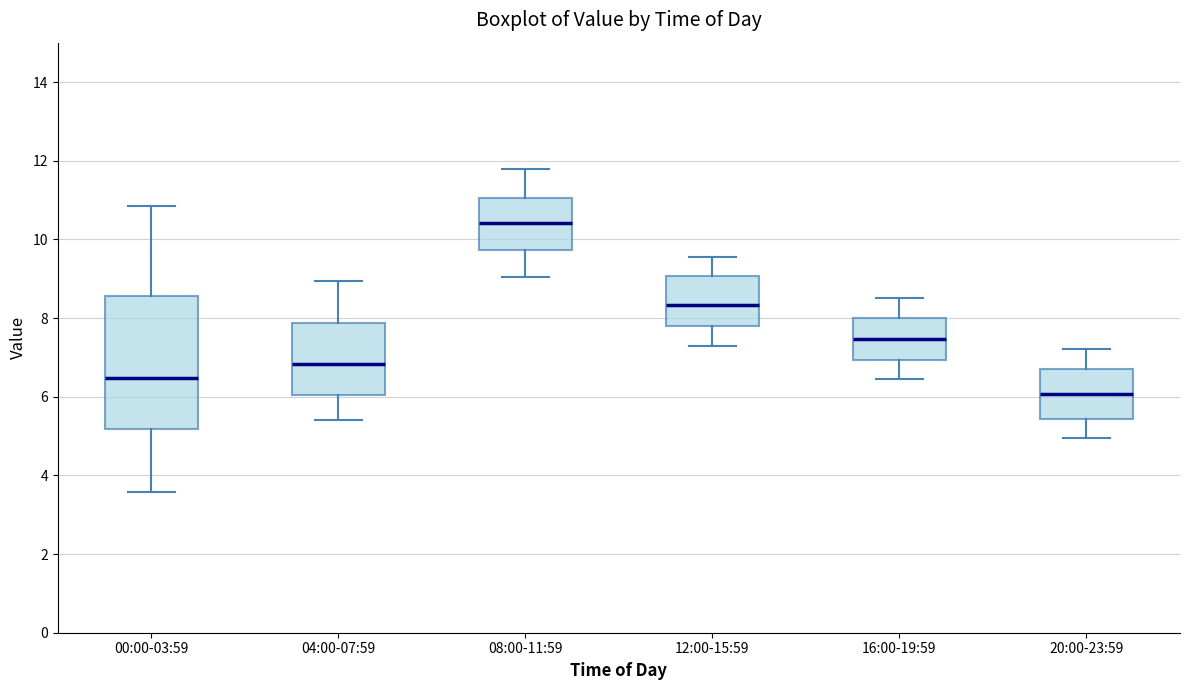

Reading left to right, transcribe this box plot: for each box, give where its median line is, the range the box spans, and where its two whiskers end, as read against the y-axis. The values are not printed on the chart, so give them approximately, as read against the axis.

00:00-03:59: median 6.4, box 5.2 to 8.6, whiskers 3.6 to 10.8
04:00-07:59: median 6.8, box 6.0 to 7.8, whiskers 5.4 to 9.0
08:00-11:59: median 10.4, box 9.8 to 11.0, whiskers 9.0 to 11.8
12:00-15:59: median 8.4, box 7.8 to 9.0, whiskers 7.4 to 9.6
16:00-19:59: median 7.4, box 7.0 to 8.0, whiskers 6.4 to 8.6
20:00-23:59: median 6.0, box 5.4 to 6.8, whiskers 5.0 to 7.2